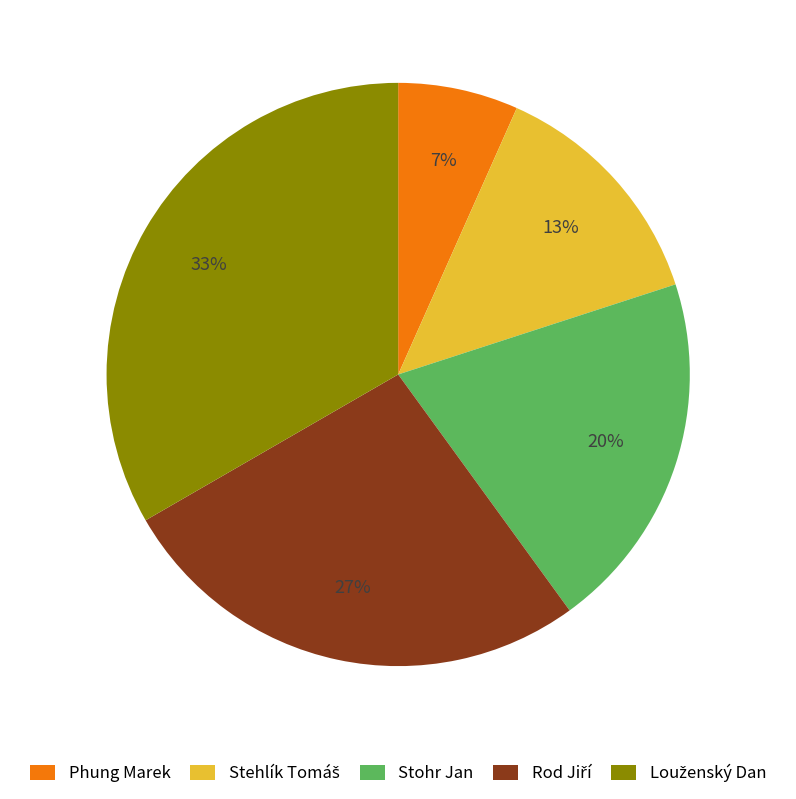

To the nearest percent, what is the average slice percentage?

20%